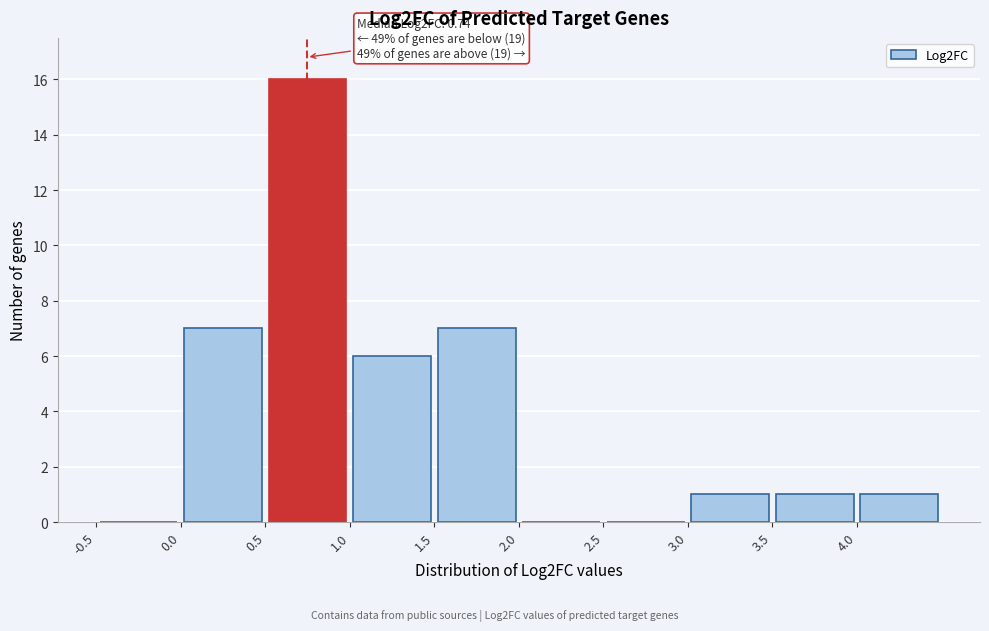

Which range on the x-axis has the tallest bar?

0.5 to 1.0